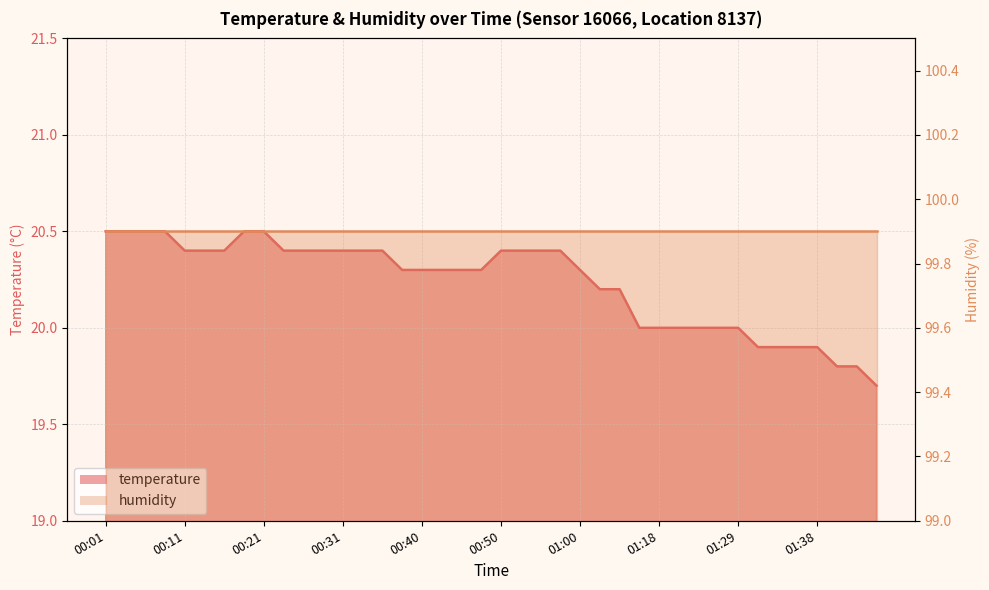

What position from the right is 00:16?

34